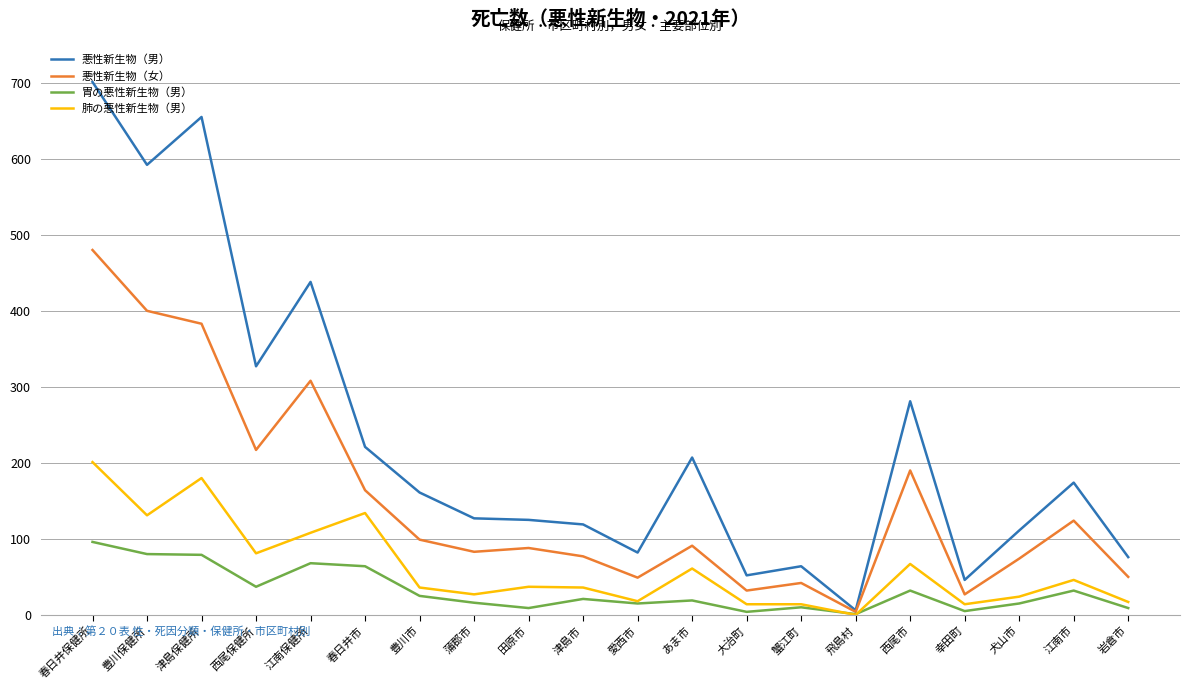

True or false: 悪性新生物（女） has a value of 31 at 津島市.

False